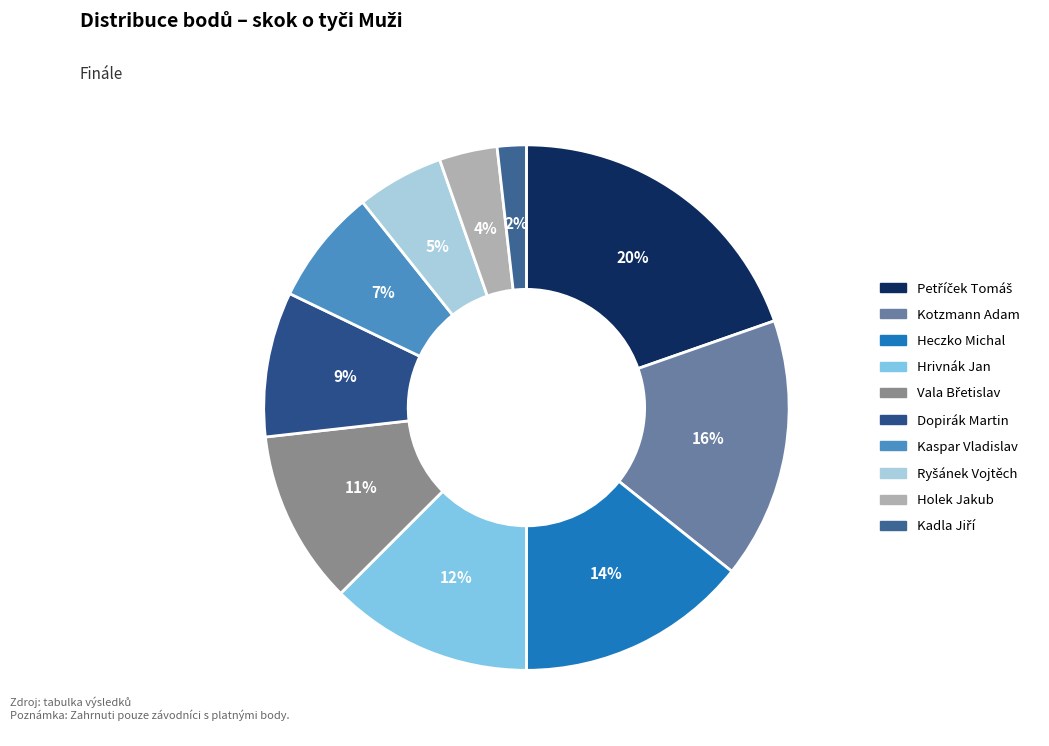

Which category has the biggest portion of the pie?

Petříček Tomáš